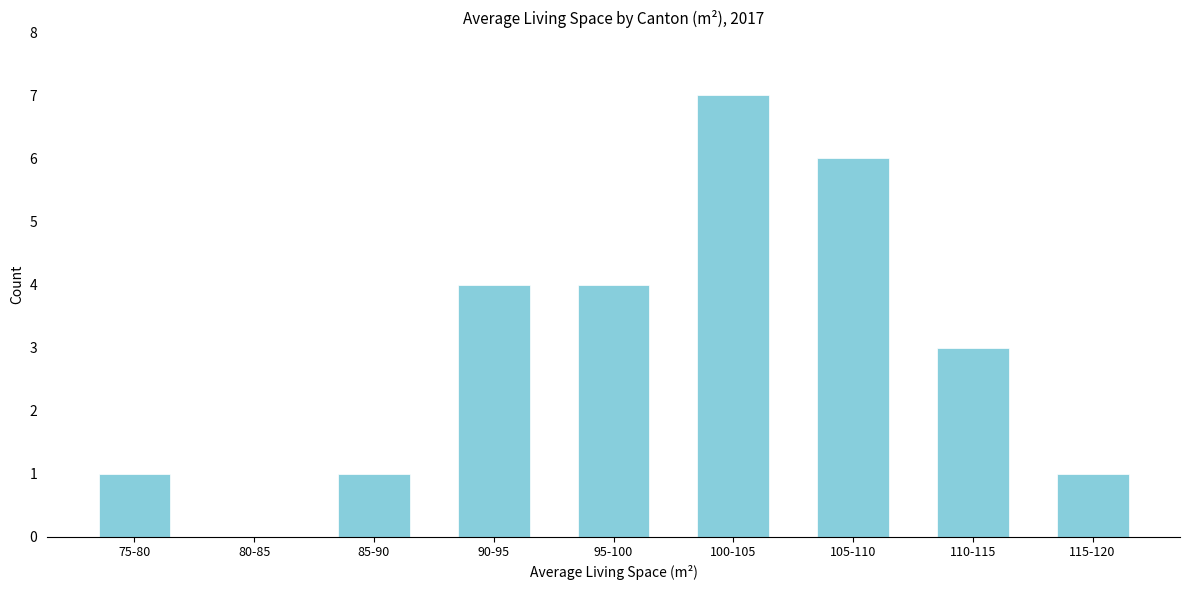

Reading right to left, transcribe all the data shown in this chart.

115-120=1	110-115=3	105-110=6	100-105=7	95-100=4	90-95=4	85-90=1	80-85=0	75-80=1